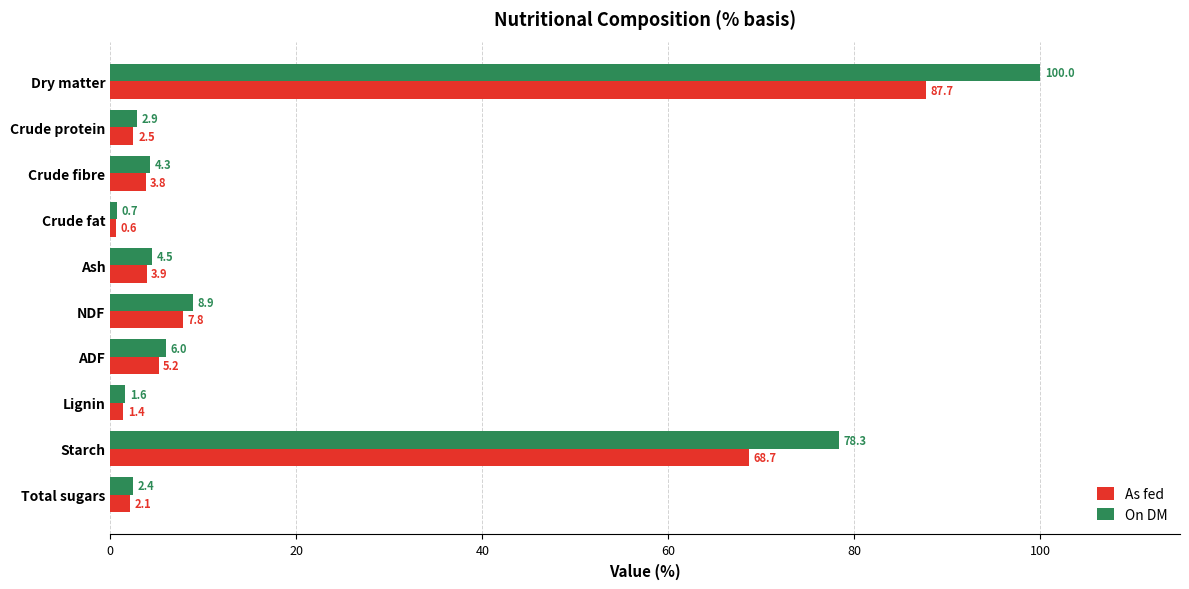

Which series has the largest total across all categories?

On DM